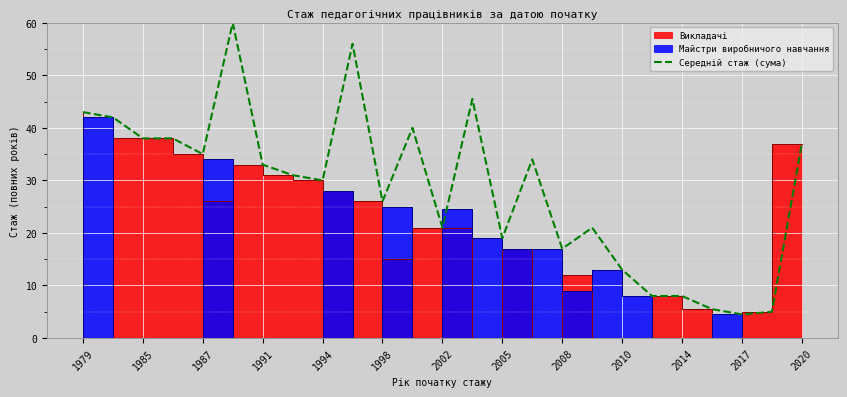

What is the lowest value of the Середній стаж (сума) series?

4.5